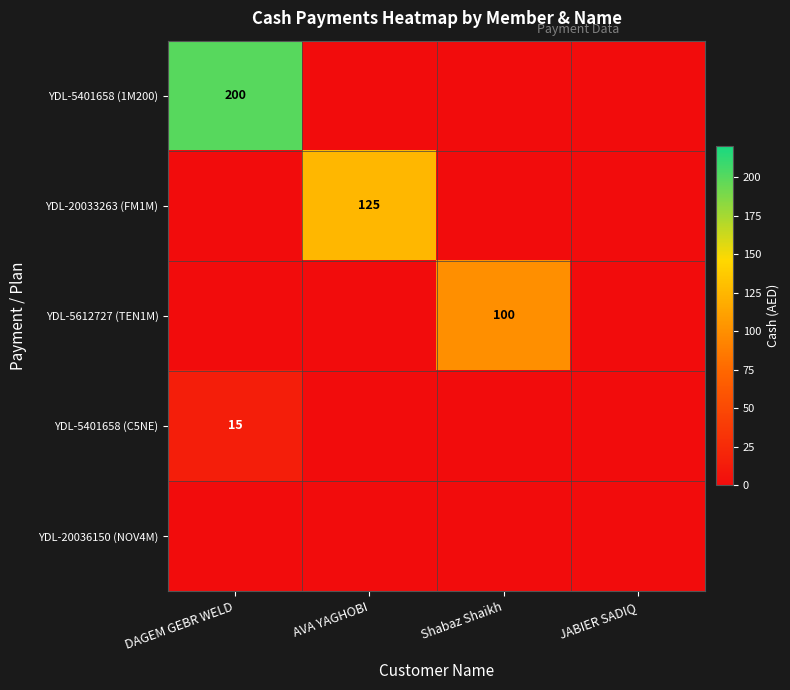

The YDL-5401658 (1M200) series shows 291 at DAGEM GEBR WELD. True or false?

False